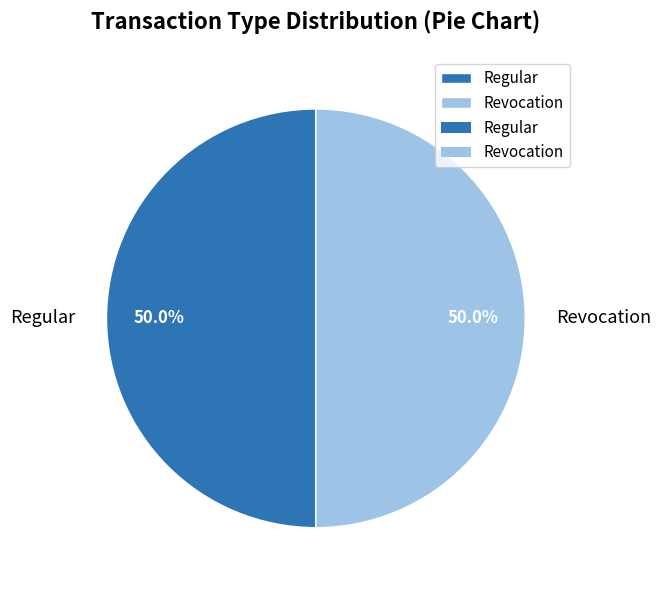

What portion of the pie excludes Regular?

50.0%